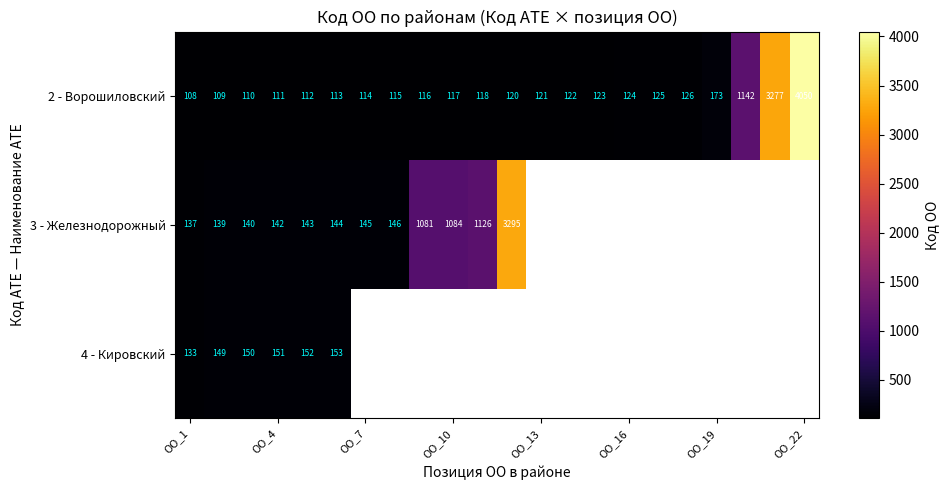

Which category has the highest value in the 2 - Ворошиловский series?

ОО_22